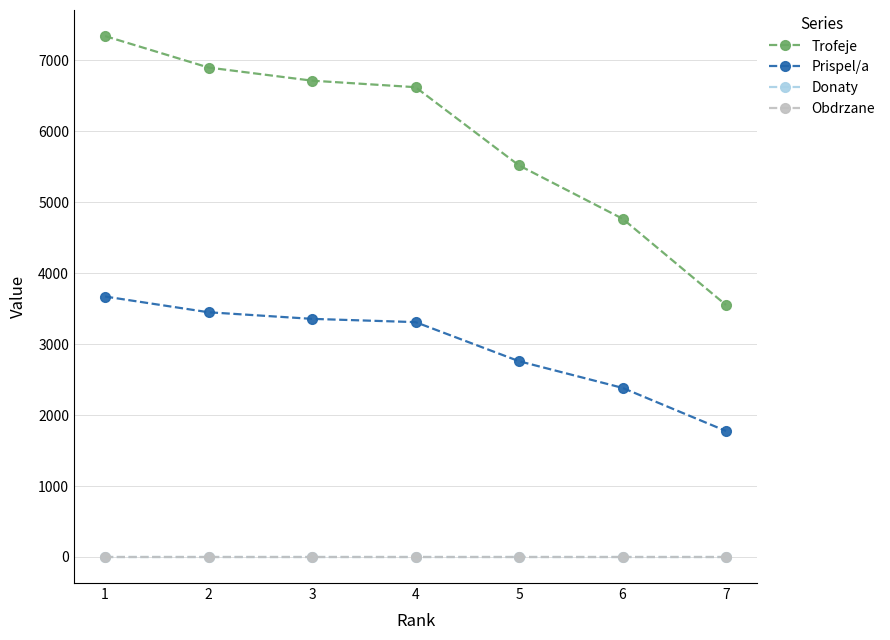

What is the average value of the Prispel/a series?

2959